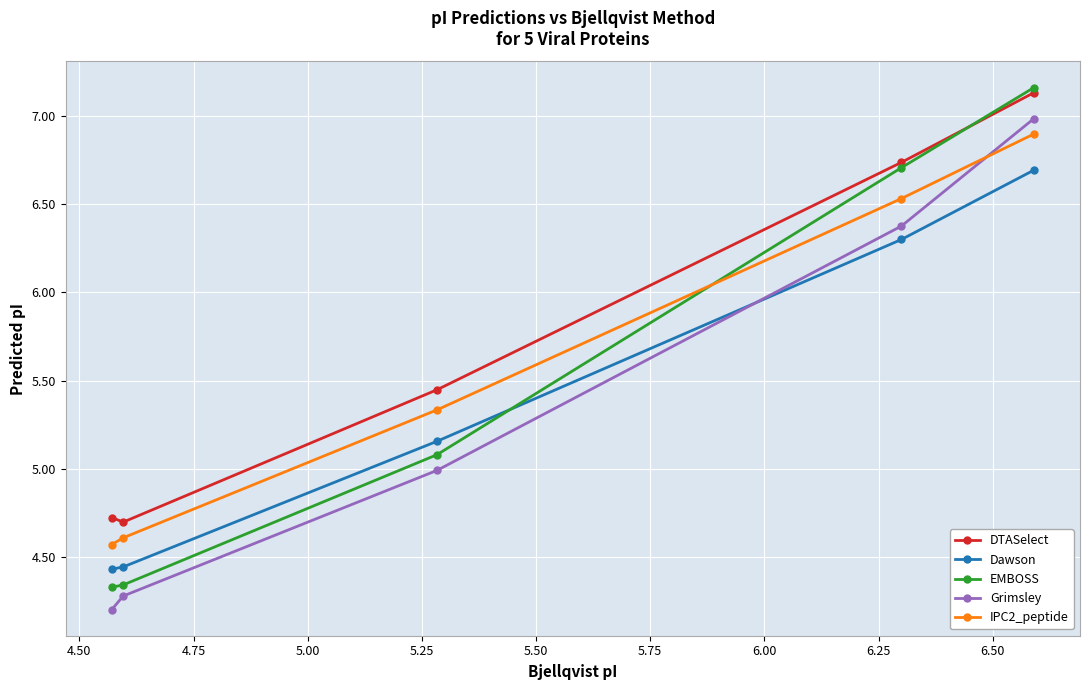

Count the IPC2_peptide values in the range 4 to 6.

3